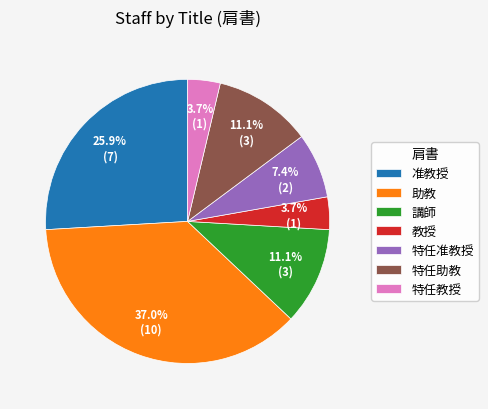

To the nearest percent, what portion does 講師 represent?

11%